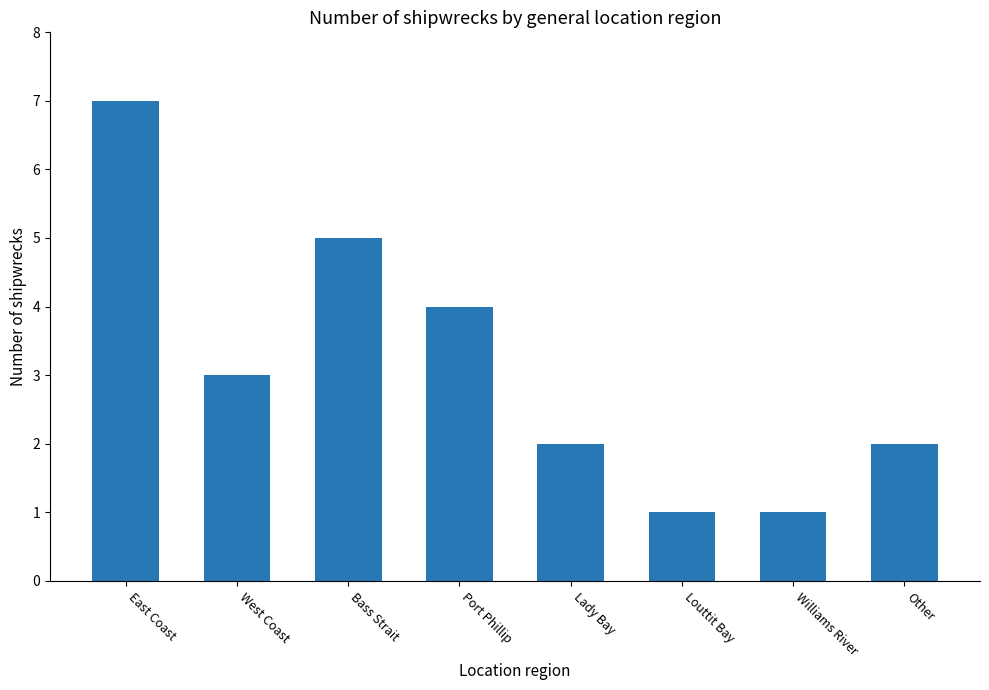

What is the difference between the second highest and second lowest values?

4